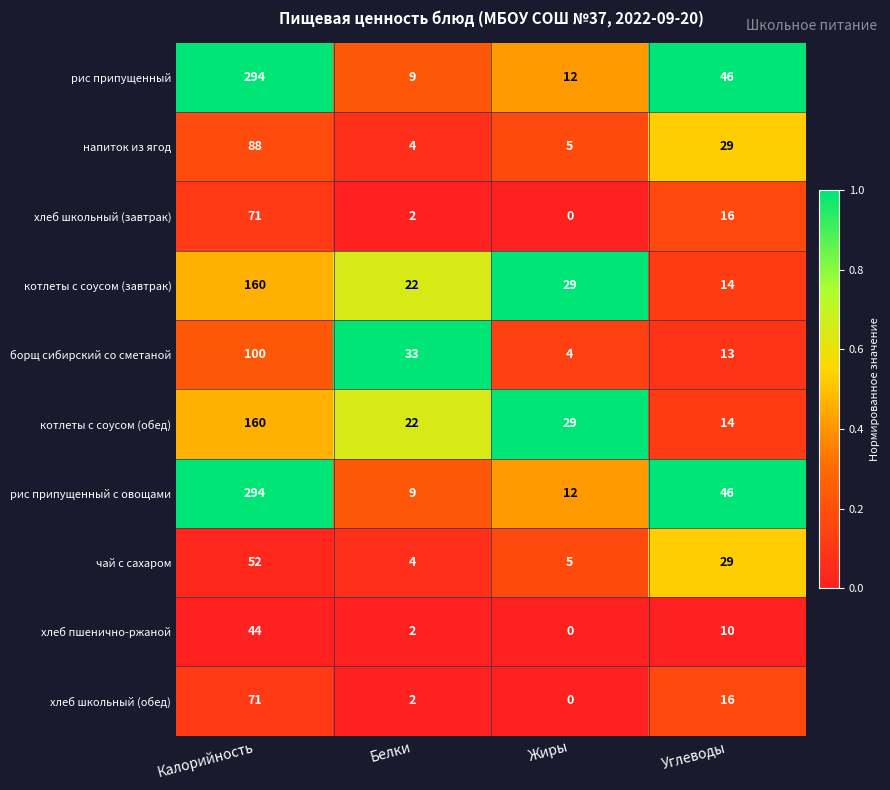

What is the total value across all series at Жиры?

96